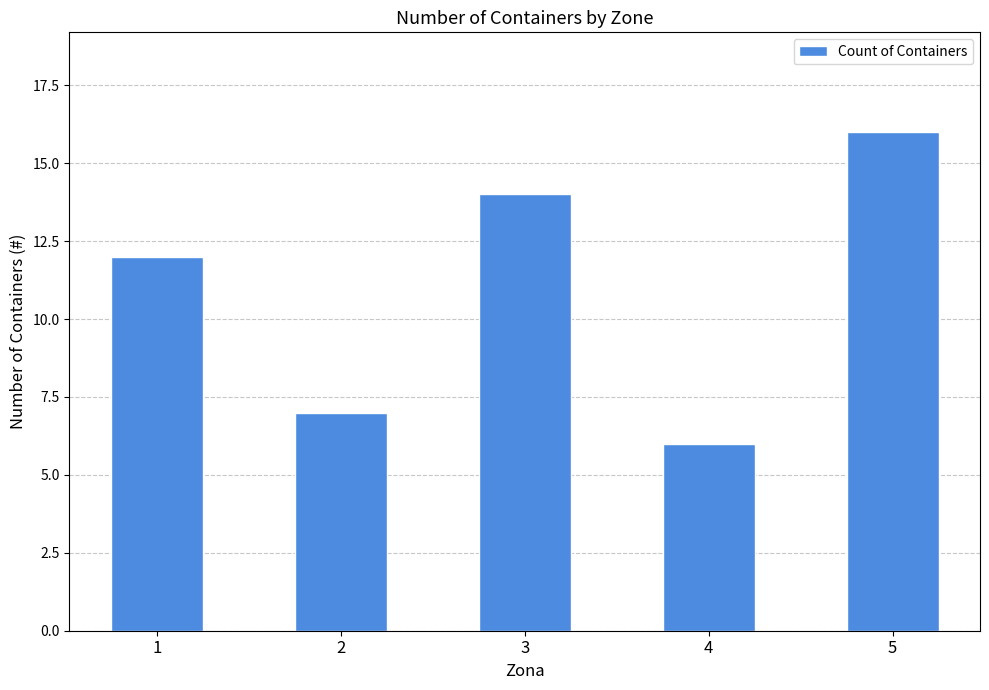

Which category has the highest value across all series?

5